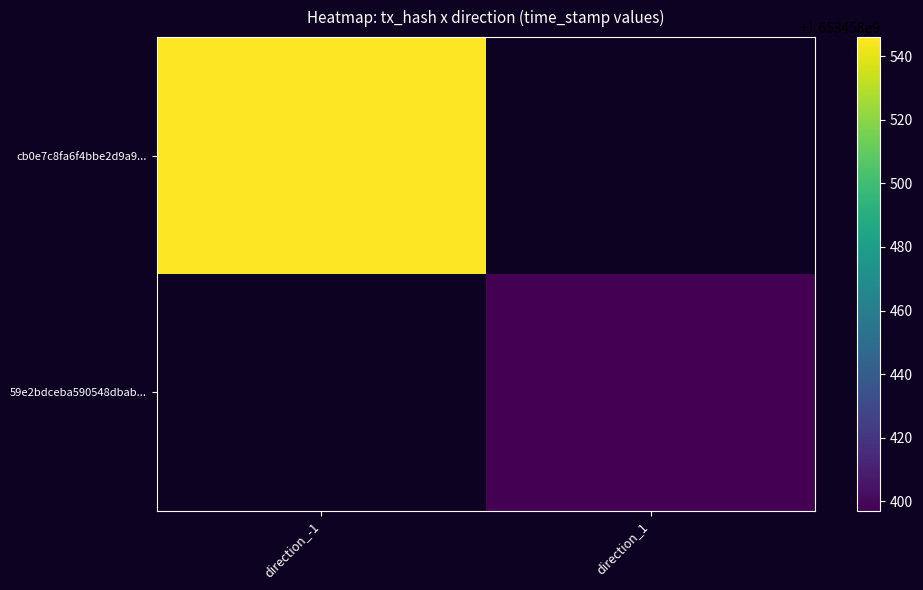

Reading right to left, transcribe all the data shown in this chart.

cb0e7c8fa6f4bbe2d9a953951e304b15def88d1: 0	1653458546
59e2bdceba590548dbaba4759bfe64ff308ff71: 1653458397	0